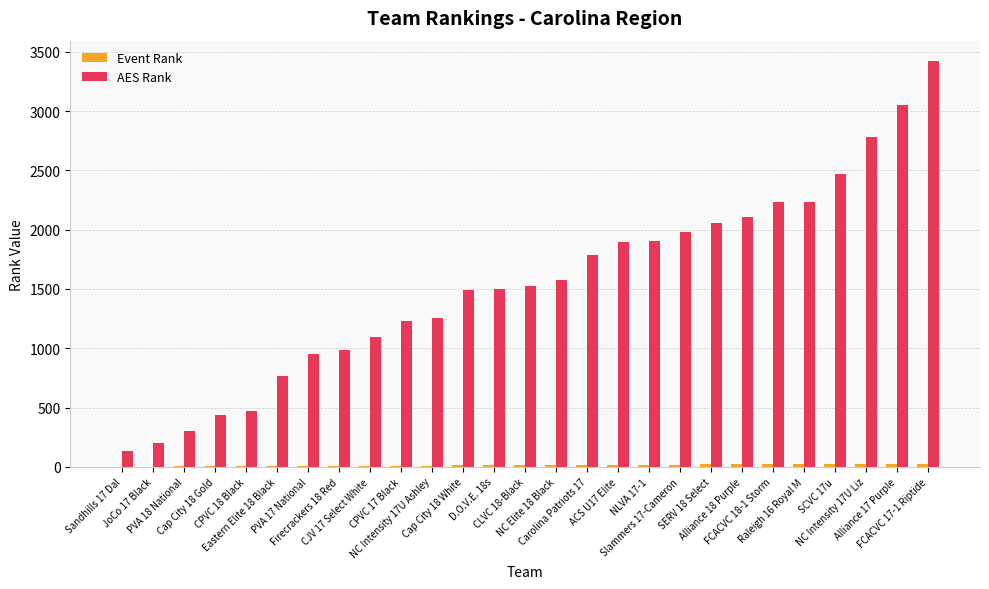

How many categories are shown in the chart?

27